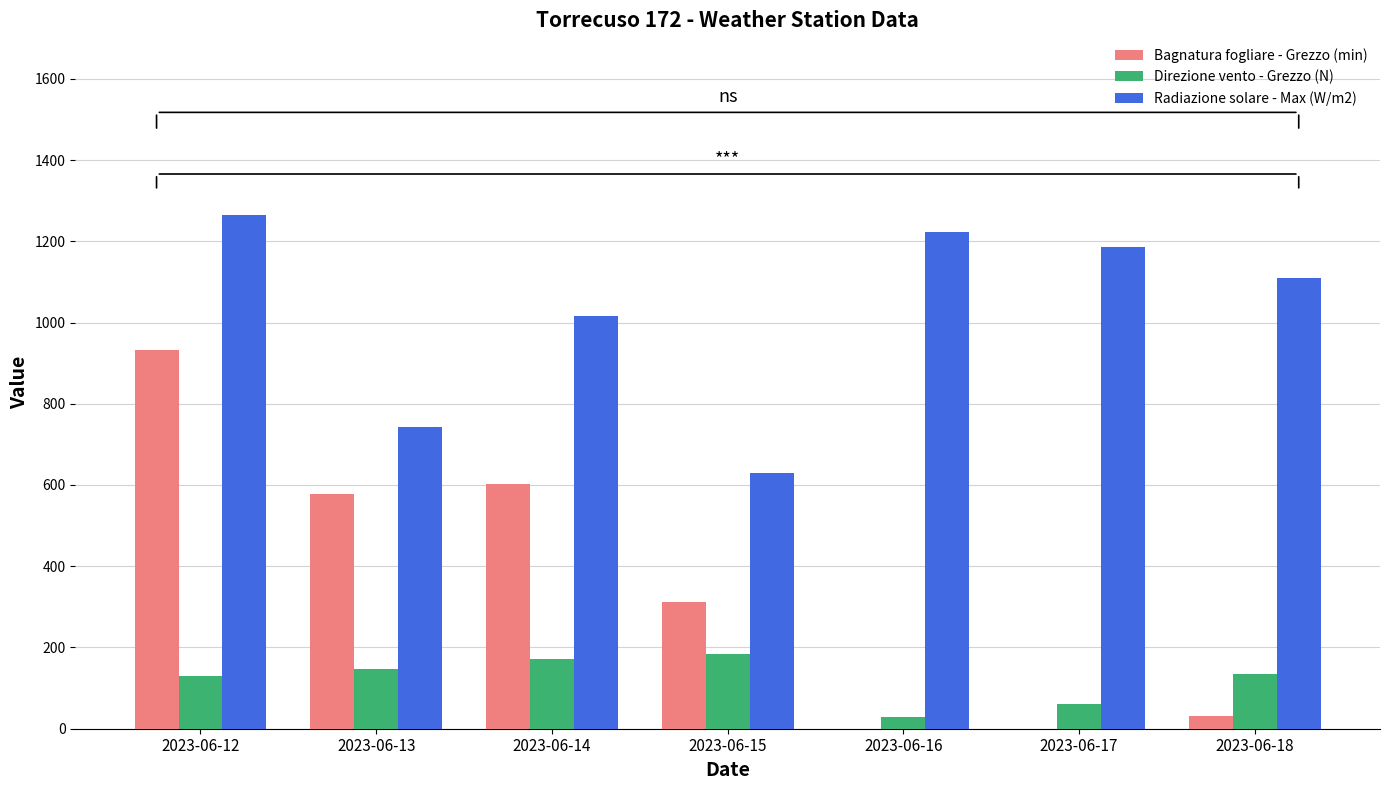

At which label is Bagnatura fogliare - Grezzo (min) closest to 466?

2023-06-13